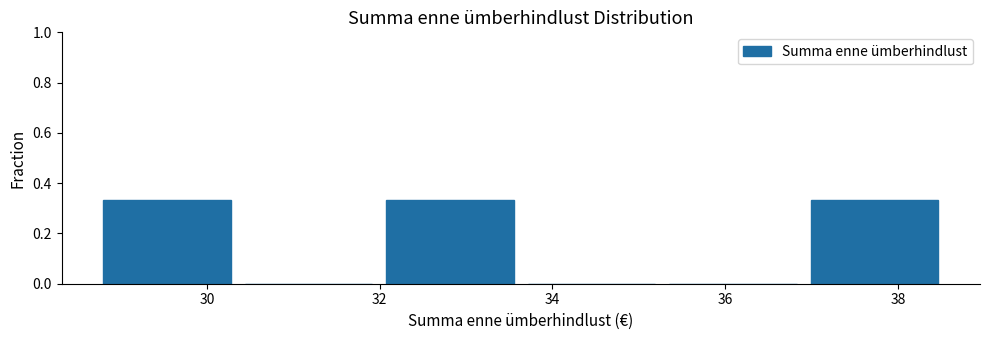

Reading left to right, transcribe this chart: for each bar, give the range it covers on the x-axis and its height. Neither the bar edges nor the heights are printed on the chart, so give them approximately, as read against the axes.

28.8 to 30.4: 0.34
30.4 to 32.0: 0
32.0 to 33.6: 0.34
33.6 to 35.2: 0
35.2 to 37.0: 0
37.0 to 38.6: 0.34